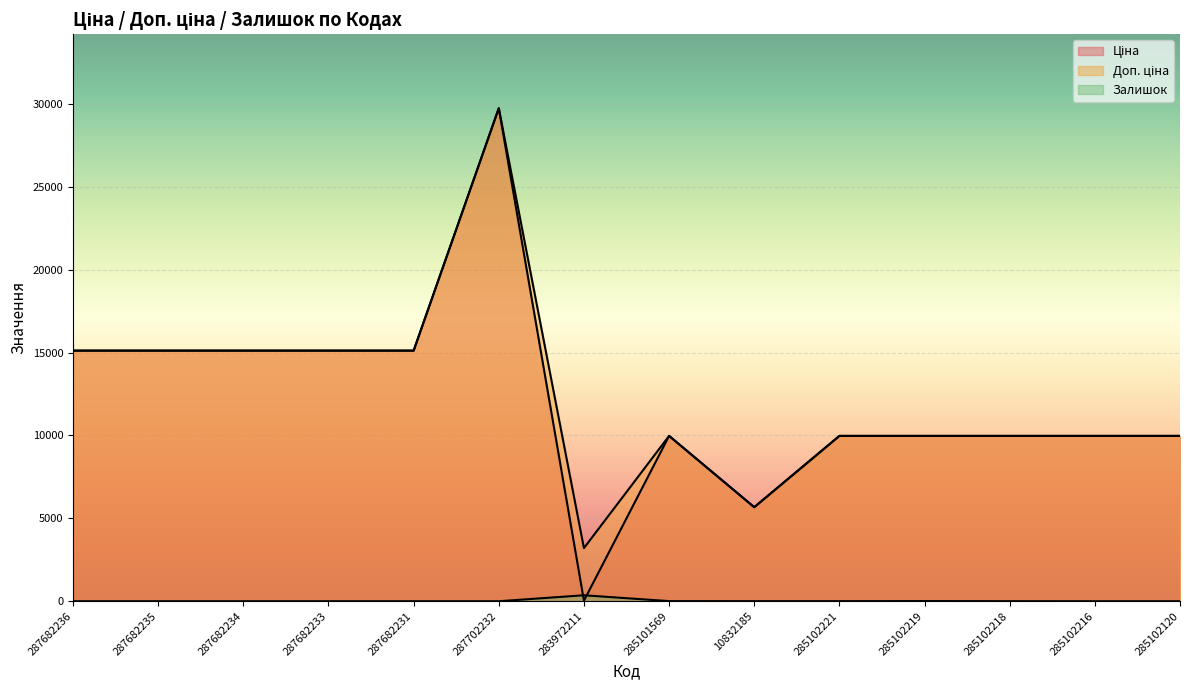

What is the value of the Доп. ціна point at the 13th from the left?

9975.0